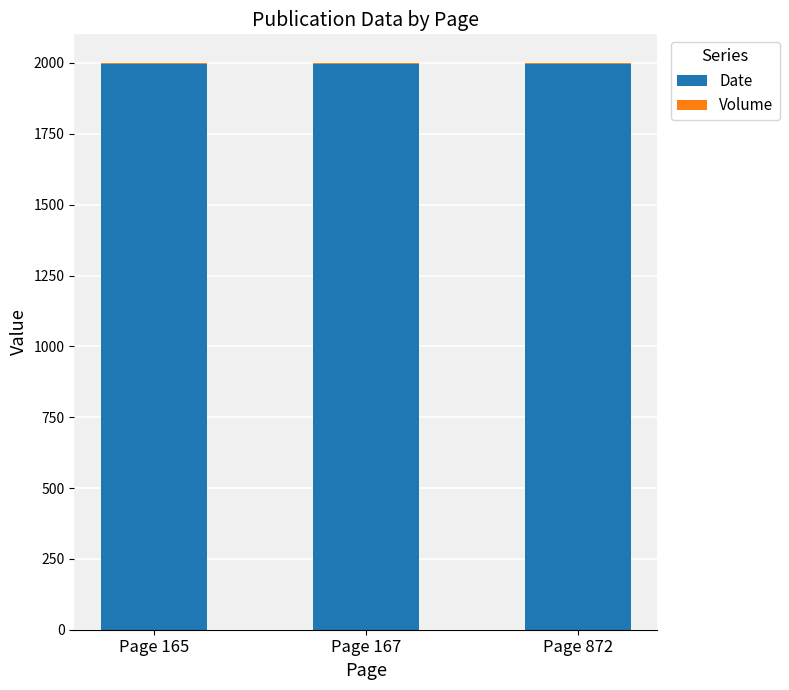

True or false: Date has a value of 1995 at Page 167.

True